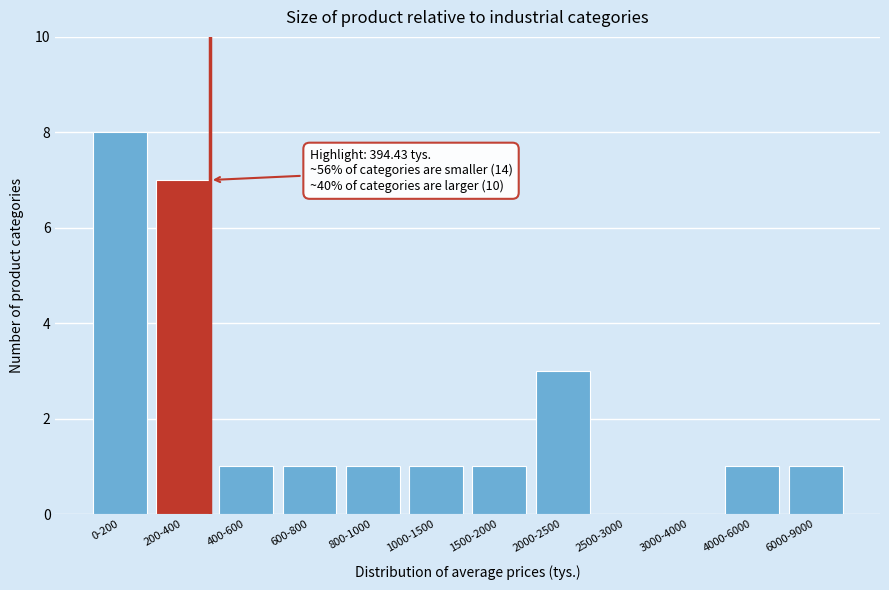

Reading left to right, transcribe all the data shown in this chart.

0-200=8	200-400=7	400-600=1	600-800=1	800-1000=1	1000-1500=1	1500-2000=1	2000-2500=3	2500-3000=0	3000-4000=0	4000-6000=1	6000-9000=1